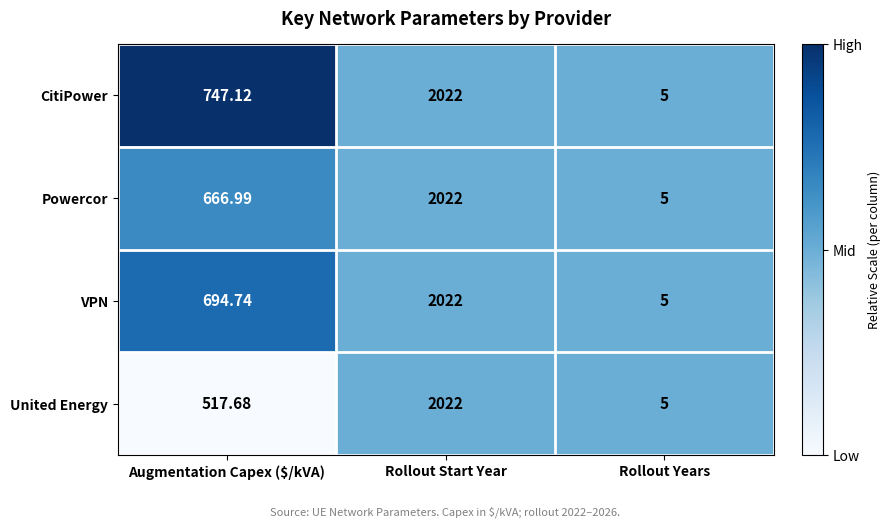

List the labels in order of VPN value, largest first.

Rollout Start Year, Augmentation Capex ($/kVA), Rollout Years